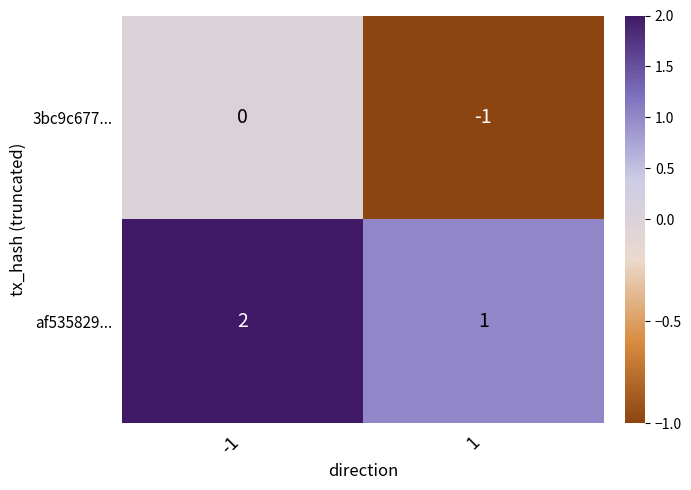

List the labels in order of 3bc9c677... value, smallest first.

1, -1